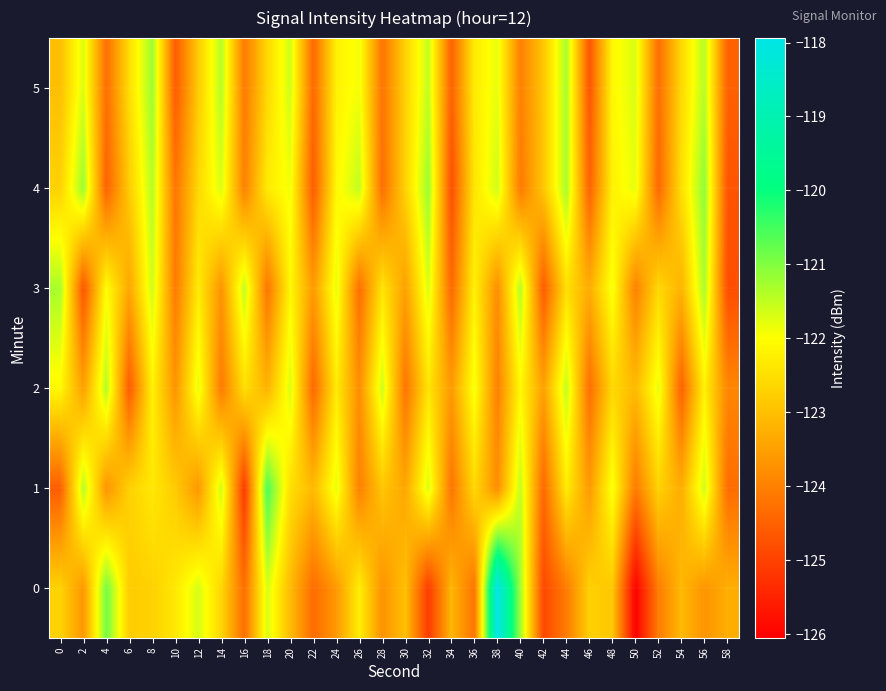

At 12, list the series in order from largest to smallest.

0, 2, 3, 4, 5, 1